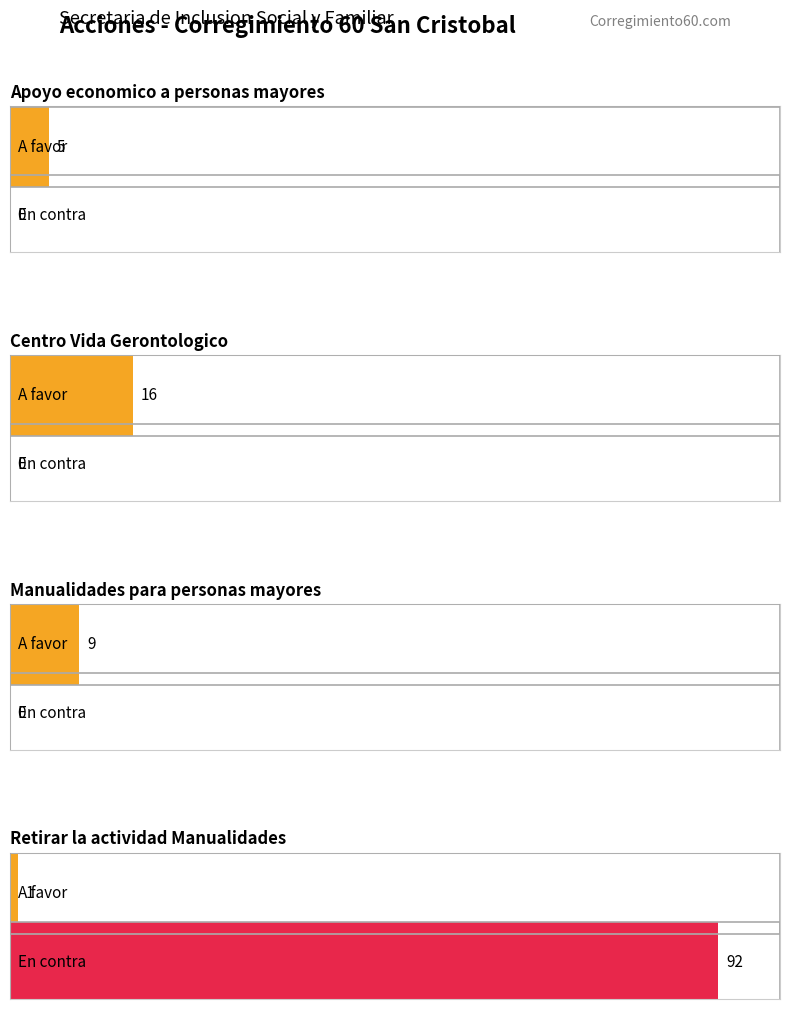

The value of A favor at Centro Vida Gerontologico is 22. True or false?

False